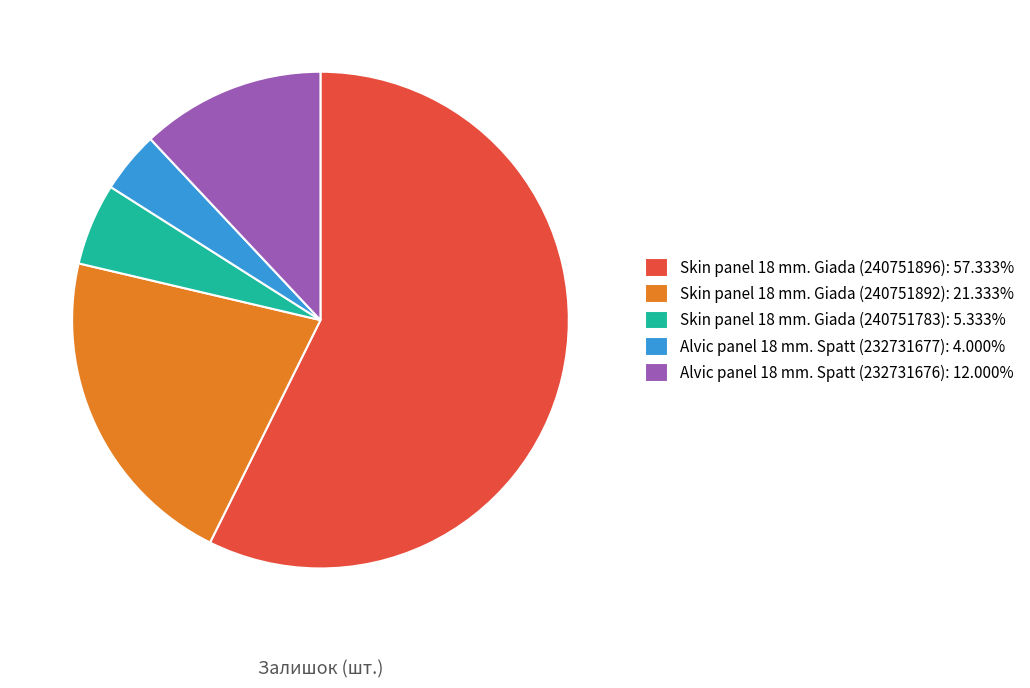

Does Skin panel 18 mm. Giada (240751896) account for over 50% of the chart?

Yes